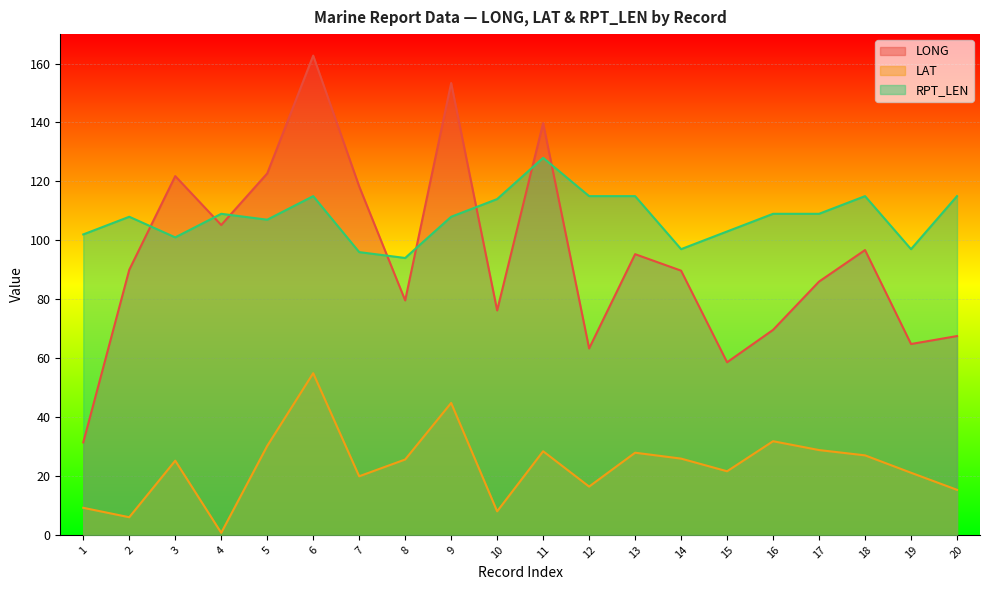

How many interior local valleys does the LAT series have?

6